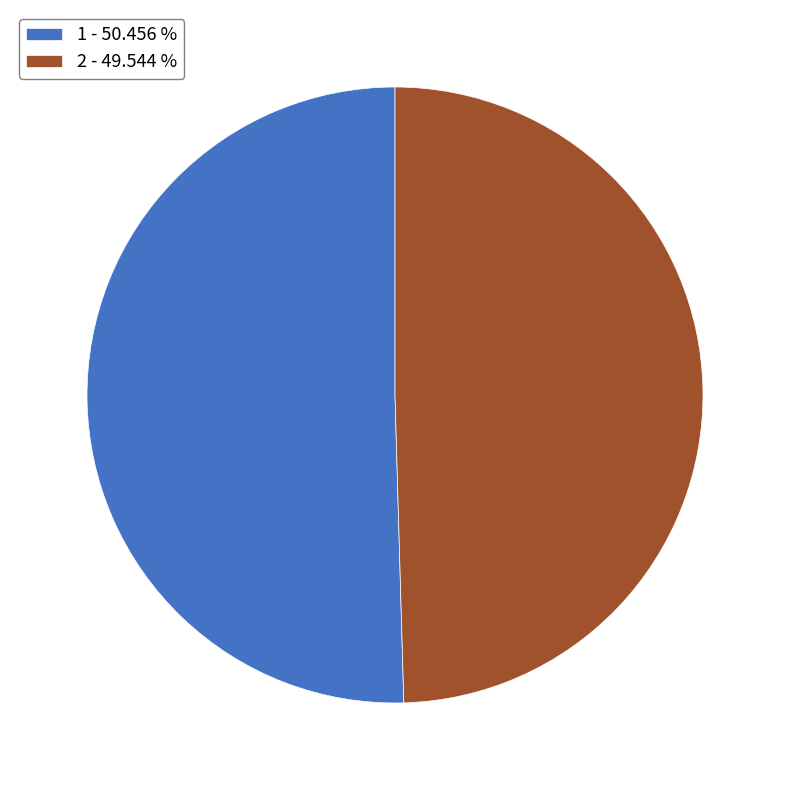

True or false: 2 accounts for 60% of the total.

False